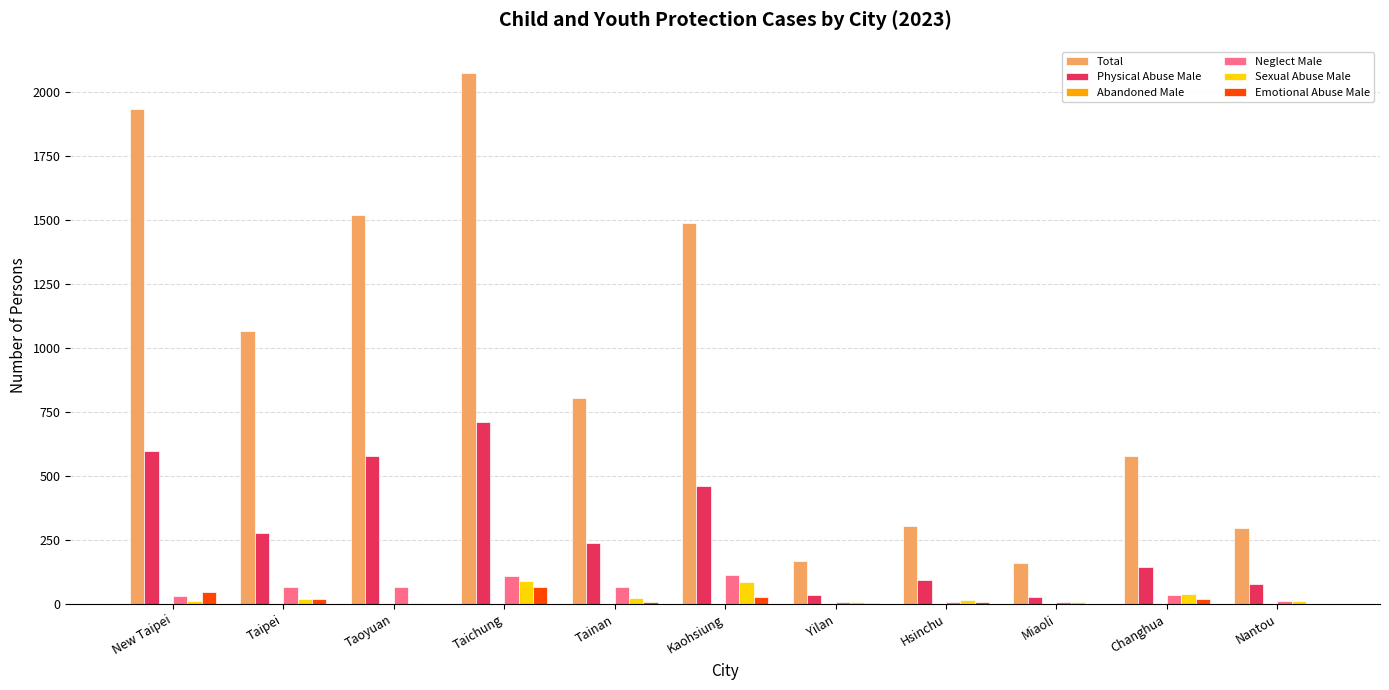

Which label corresponds to the largest value in the chart?

Taichung